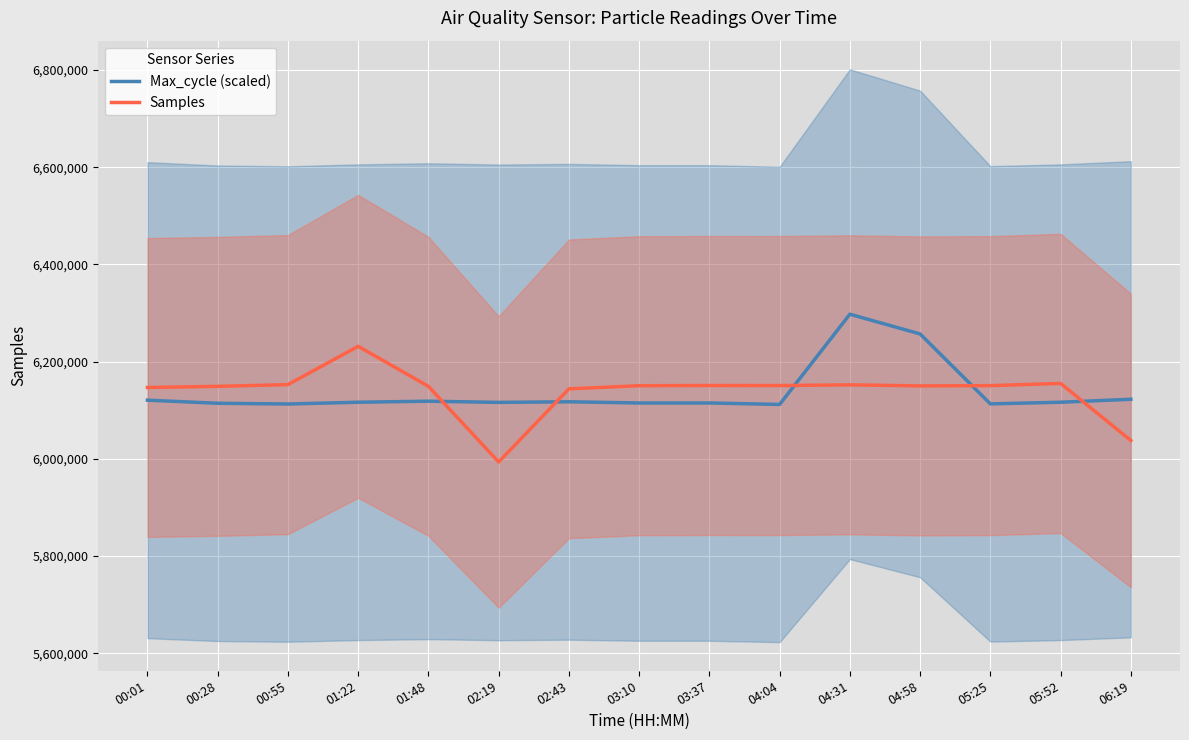

Which label corresponds to the largest value in the chart?

04:31